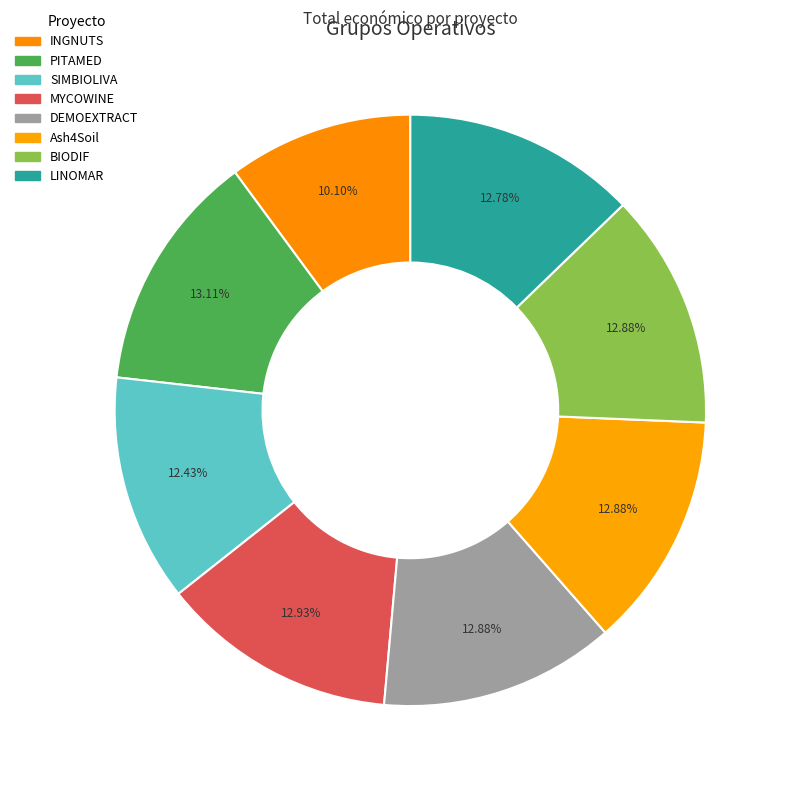

Rank the categories by value from highest to lowest.

PITAMED, MYCOWINE, DEMOEXTRACT, Ash4Soil, BIODIF, LINOMAR, SIMBIOLIVA, INGNUTS